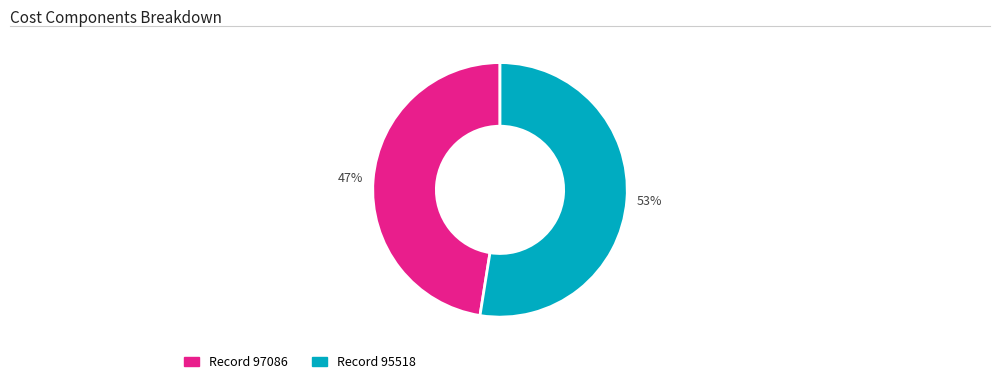

To the nearest percent, what is the average slice percentage?

50%